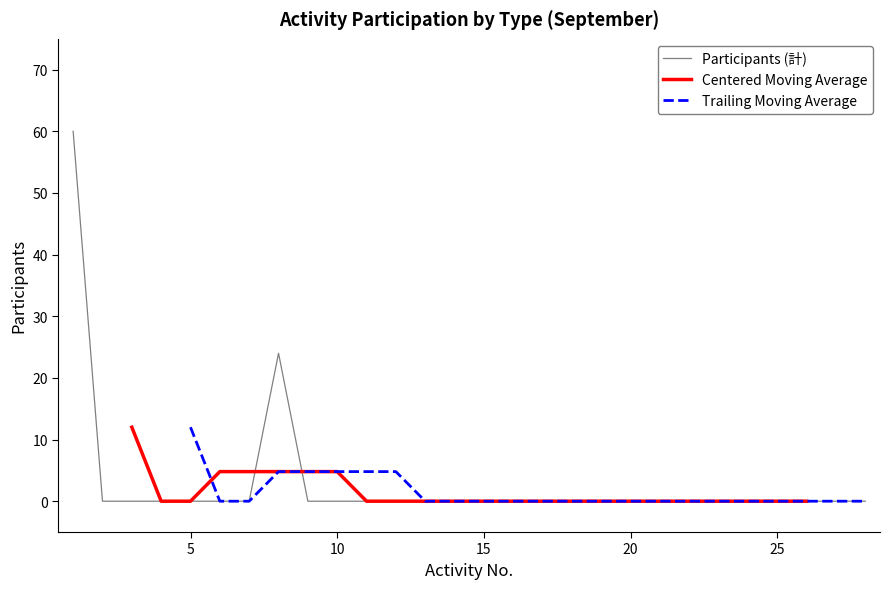

The Participants (計) series shows 0.0 at 15. True or false?

True